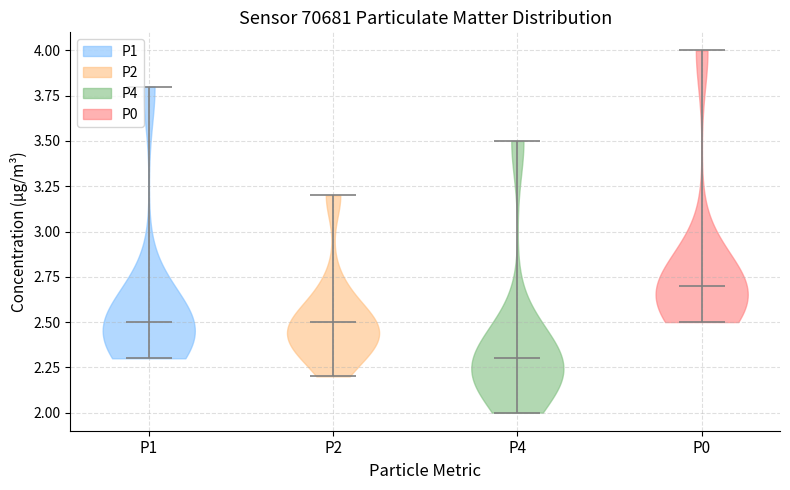

Which violin has the lowest median line?

P4